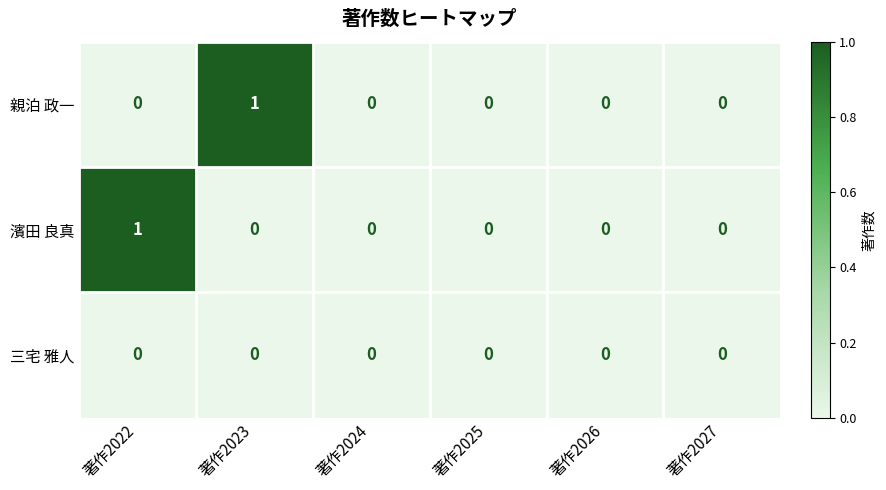

What is the difference between the highest and lowest values at 著作2022?

1